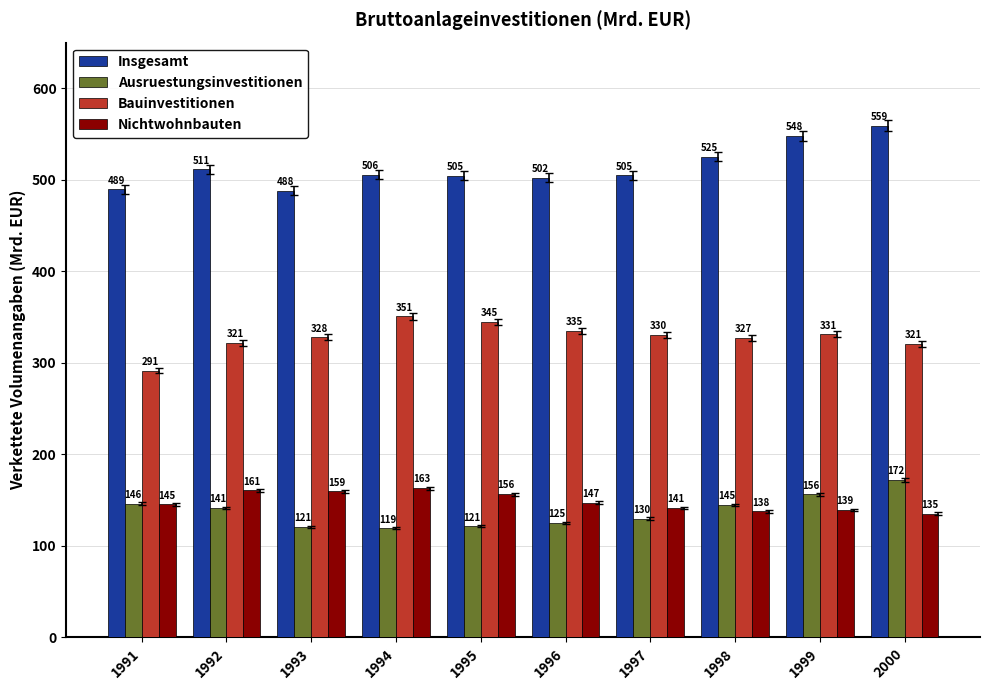

Which series has the widest spread of values?

Insgesamt